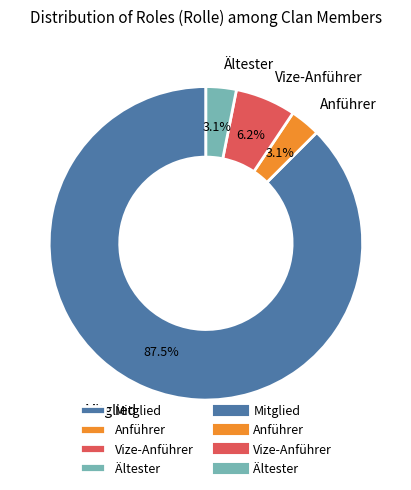

Which category has the biggest portion of the pie?

Mitglied